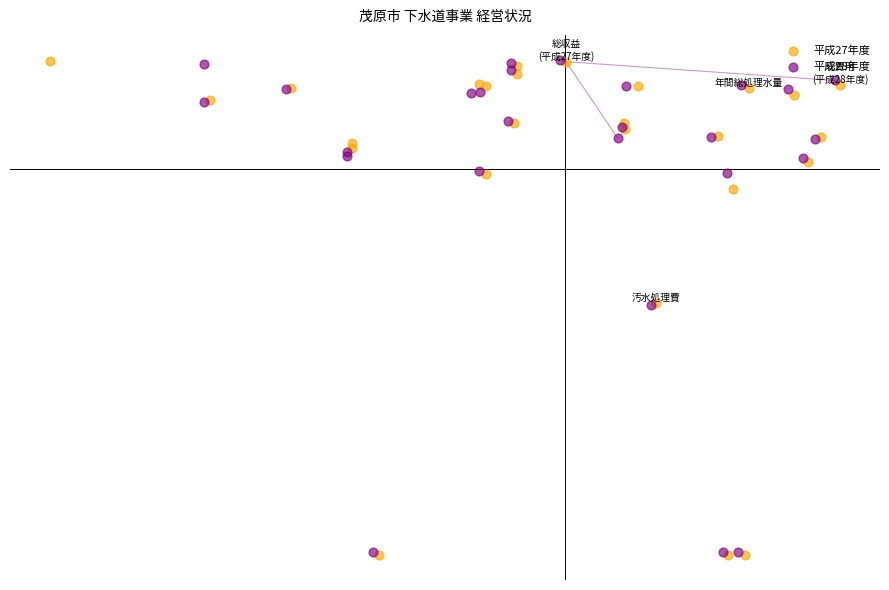

What are all the series names shown in the legend?

平成27年度, 平成28年度